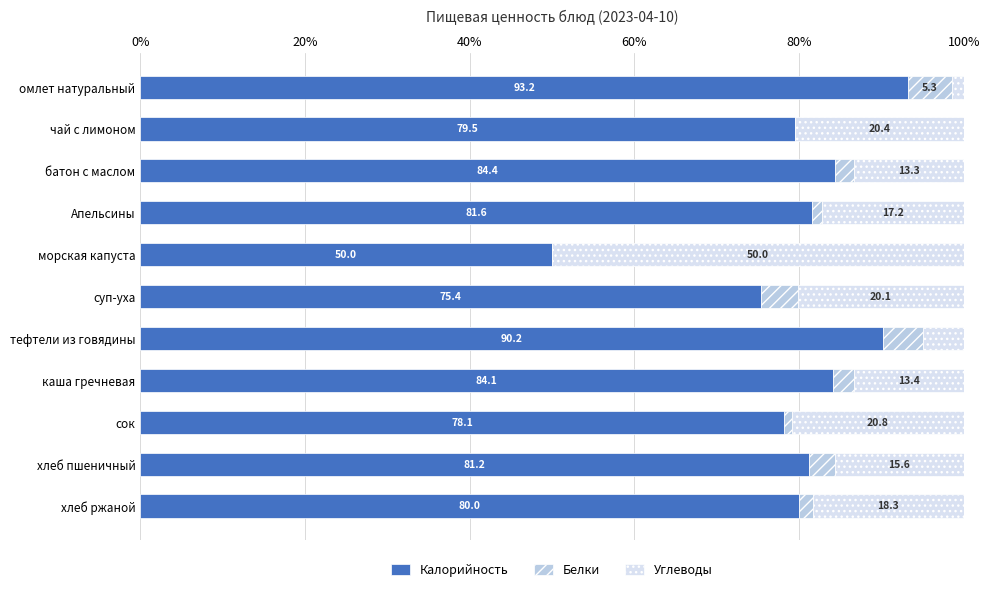

True or false: Калорийность has a value of 79.5 at чай с лимоном.

True